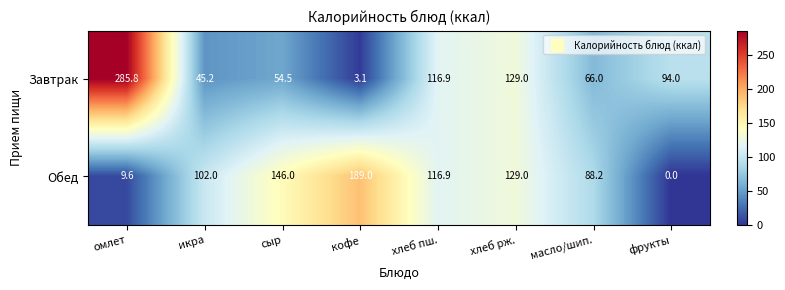

What is the difference between the Завтрак values at сыр and хлеб пш.?

62.4